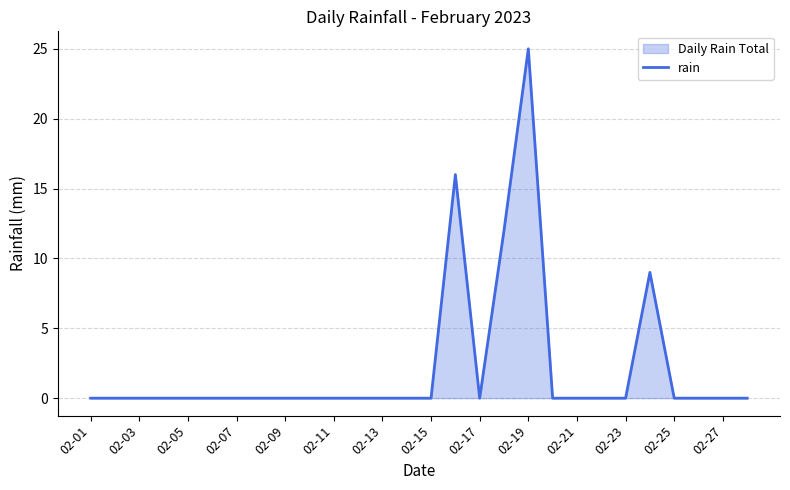

What is the average value?

2